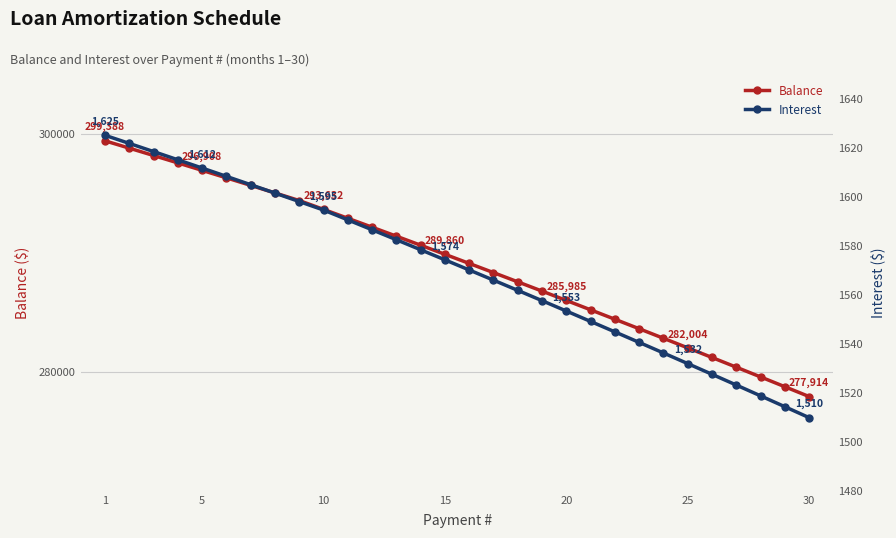

Which series has the widest spread of values?

Balance